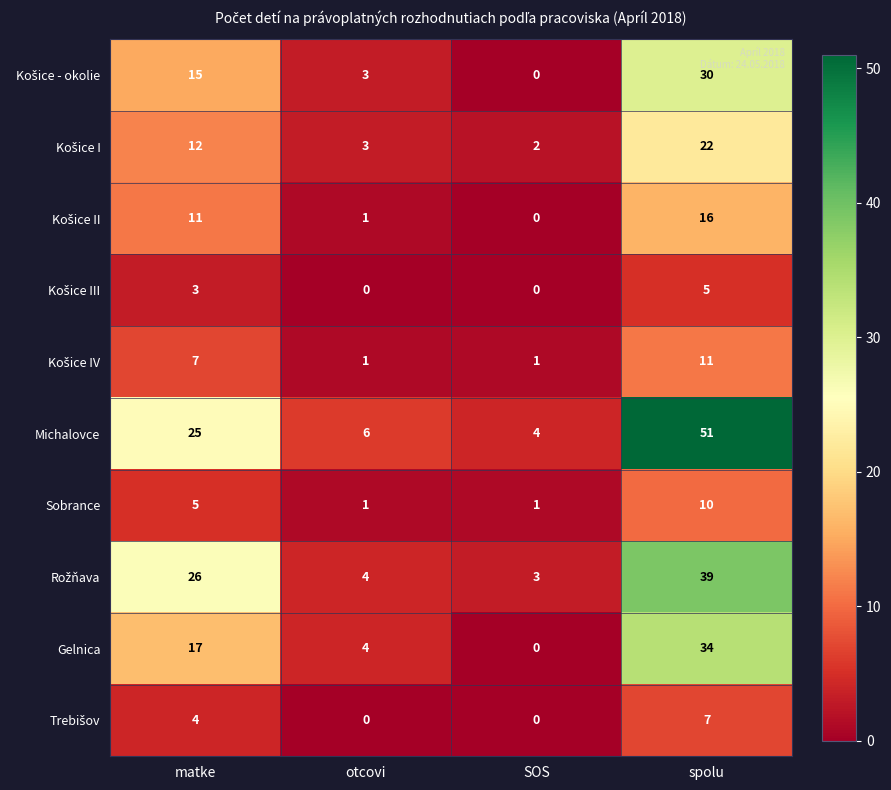

What is the difference between the second highest and second lowest values in the Michalovce series?

19